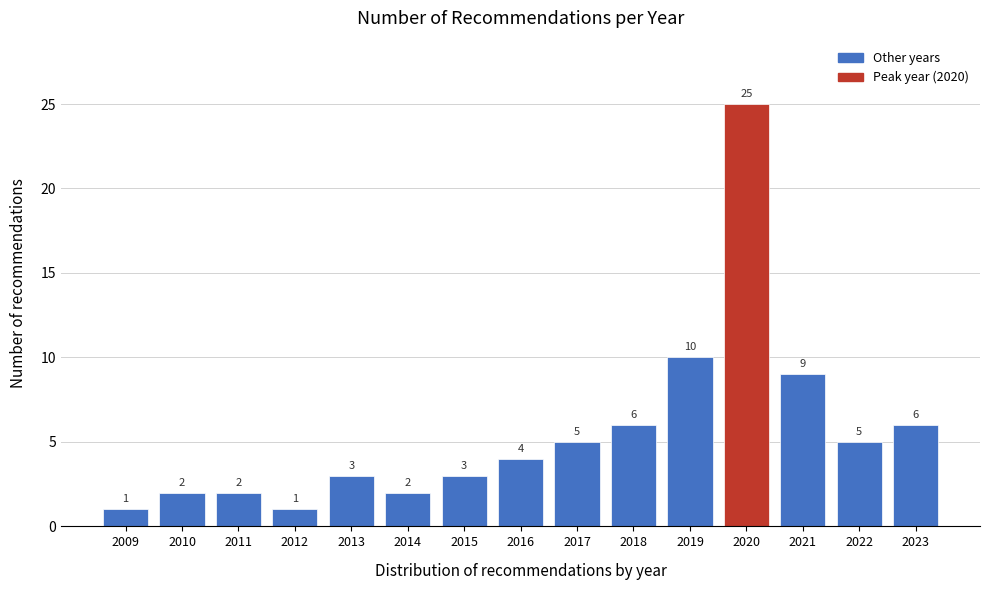

Reading left to right, extract all data points from this chart.

2009=1	2010=2	2011=2	2012=1	2013=3	2014=2	2015=3	2016=4	2017=5	2018=6	2019=10	2020=25	2021=9	2022=5	2023=6